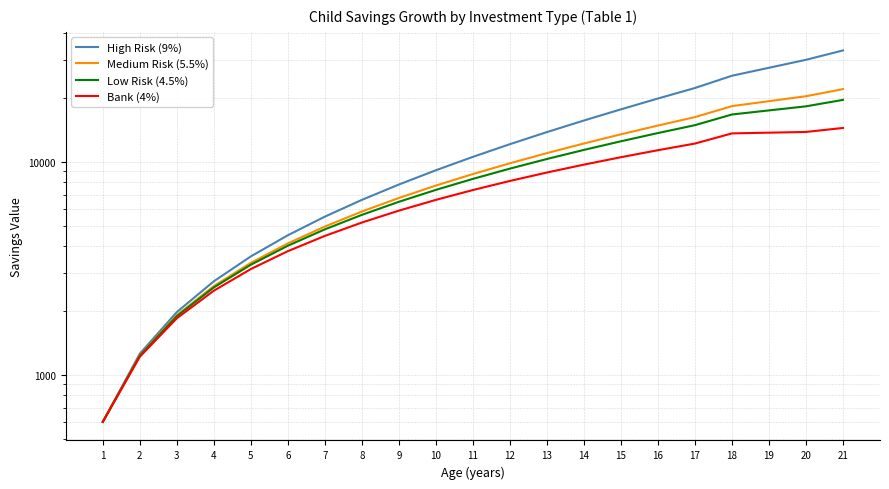

Between 10 and 17, which is larger?

17